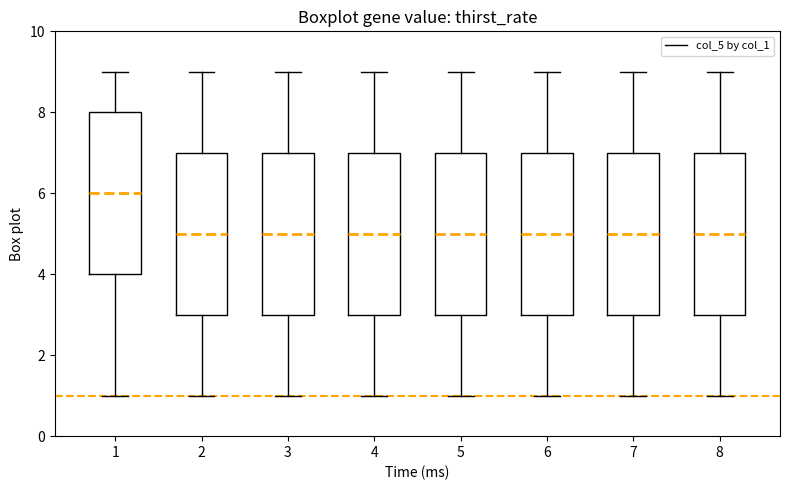

Where does the upper whisker of the box at x = 5 end on the y-axis? The values are not printed on the chart, so give them approximately, as read against the axis.

9